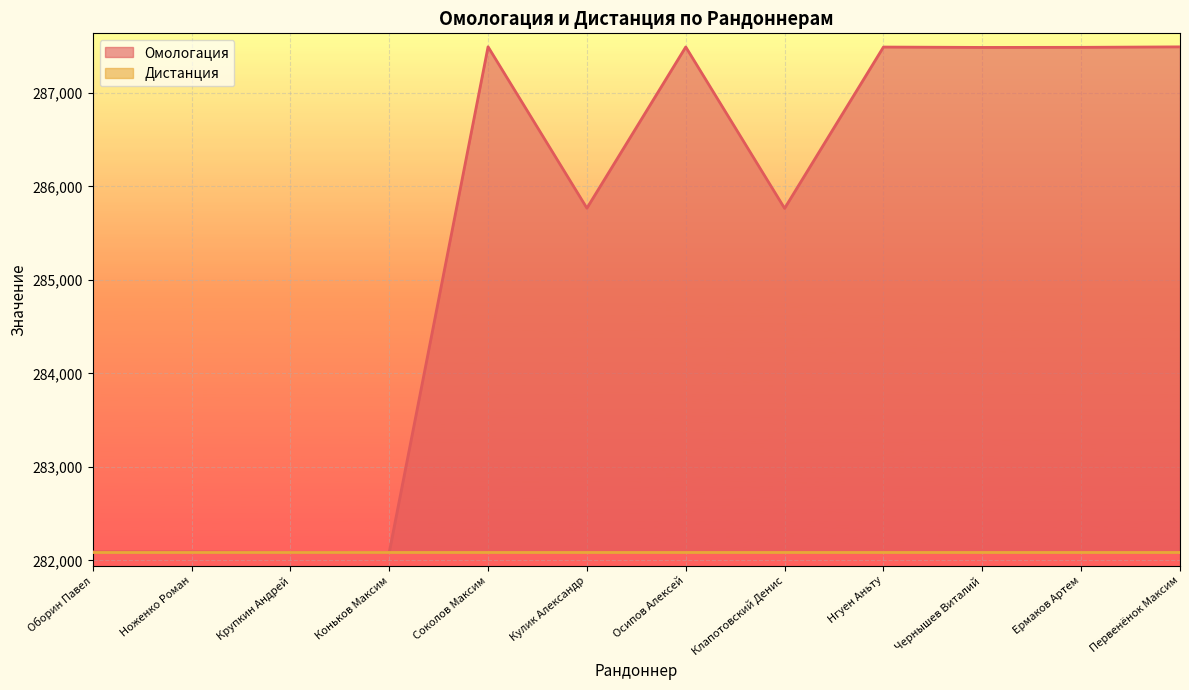

Where is the first local minimum?

Коньков Максим